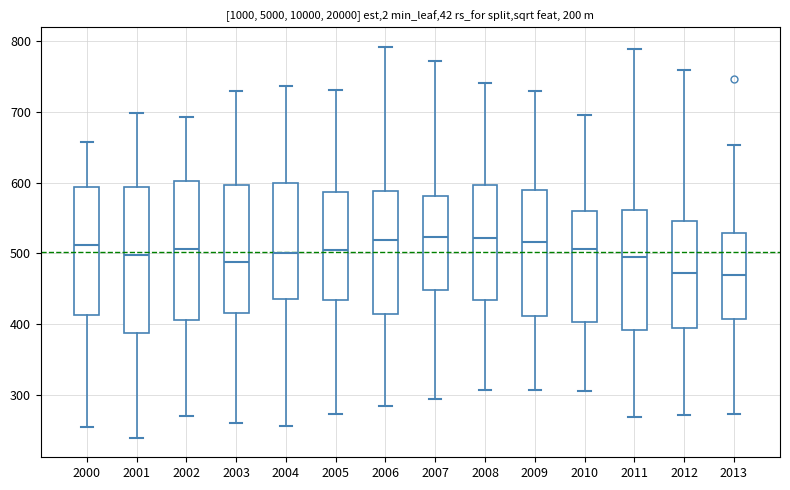

Where does the median line of the box at x = 2010 sit on the y-axis? The values are not printed on the chart, so give them approximately, as read against the axis.

510